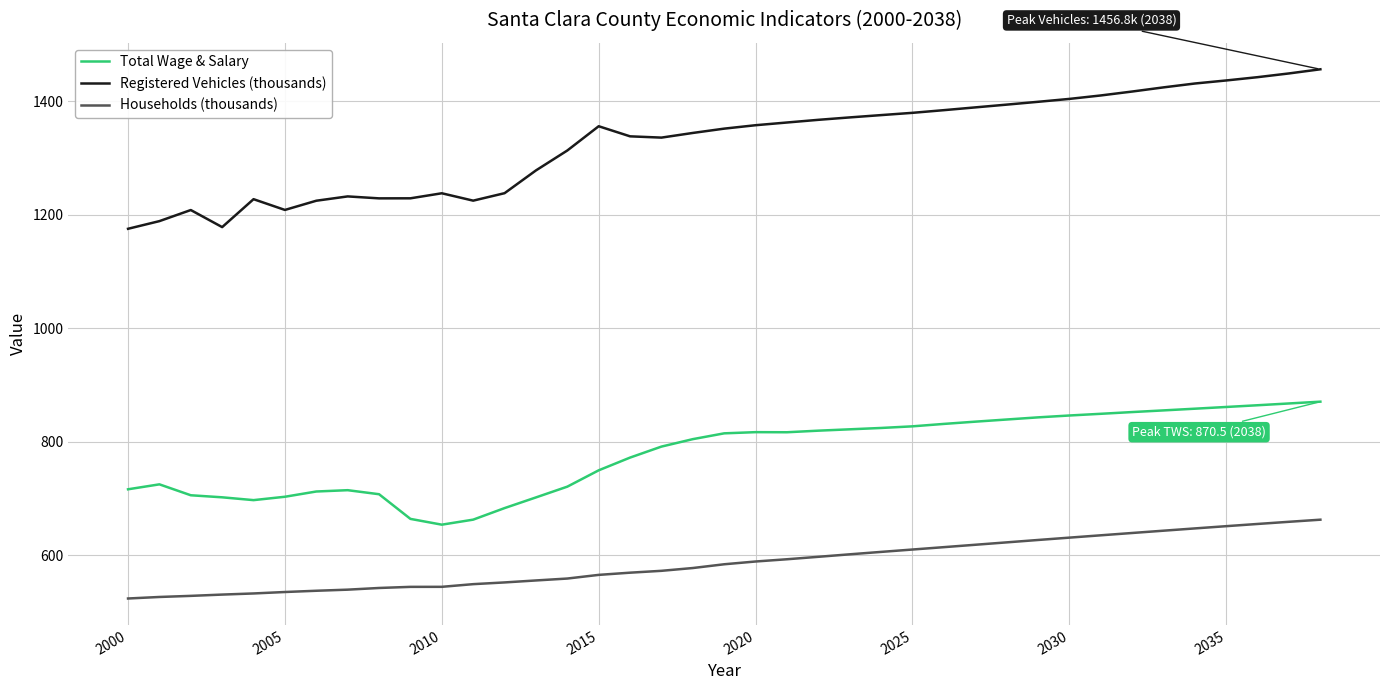

True or false: Total Wage & Salary and Households (thousands) intersect in this chart.

False